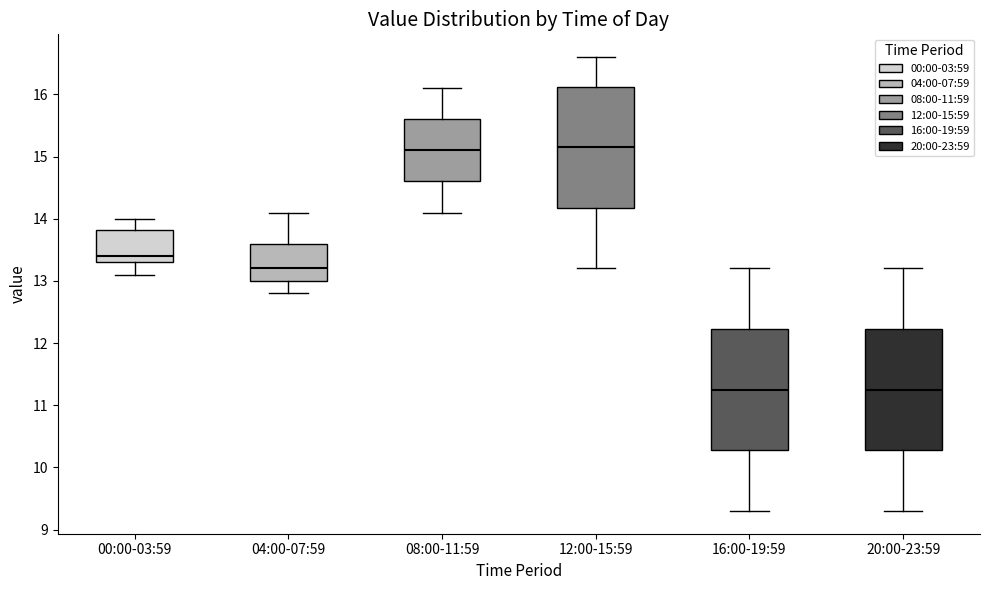

Reading left to right, read every box against the y-axis: the position of its median line, the range the box covers, and the ends of its whiskers. The values are not printed on the chart, so give them approximately, as read against the axis.

00:00-03:59: median 13.4, box 13.3 to 13.8, whiskers 13.1 to 14.0
04:00-07:59: median 13.2, box 13.0 to 13.6, whiskers 12.8 to 14.1
08:00-11:59: median 15.1, box 14.6 to 15.6, whiskers 14.1 to 16.1
12:00-15:59: median 15.2, box 14.2 to 16.1, whiskers 13.2 to 16.6
16:00-19:59: median 11.3, box 10.3 to 12.2, whiskers 9.3 to 13.2
20:00-23:59: median 11.3, box 10.3 to 12.2, whiskers 9.3 to 13.2